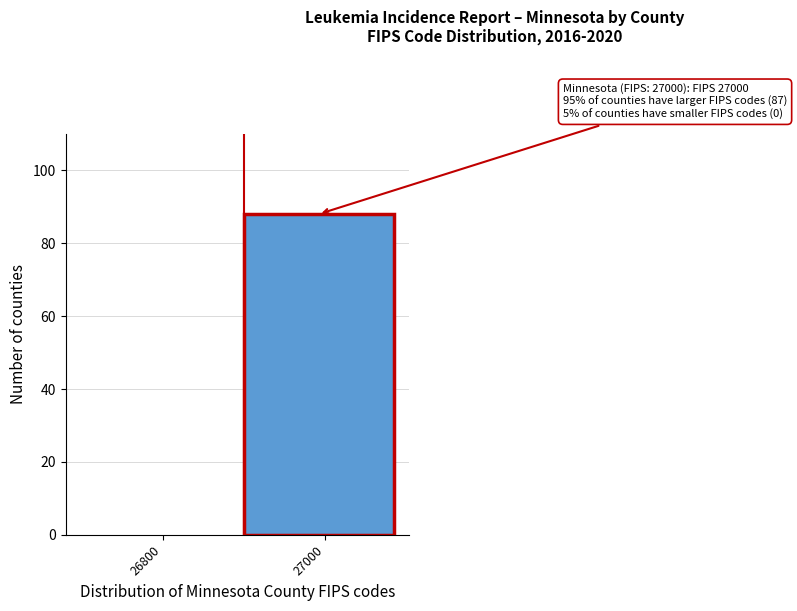

Reading left to right, what are all the values shown in this chart?

26800=0	27000=88